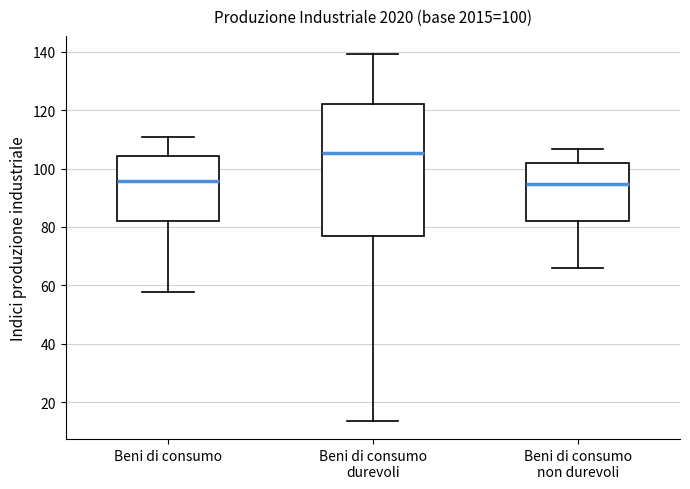

Which box is the tallest, from its lower edge to its upper edge?

Beni di consumo durevoli